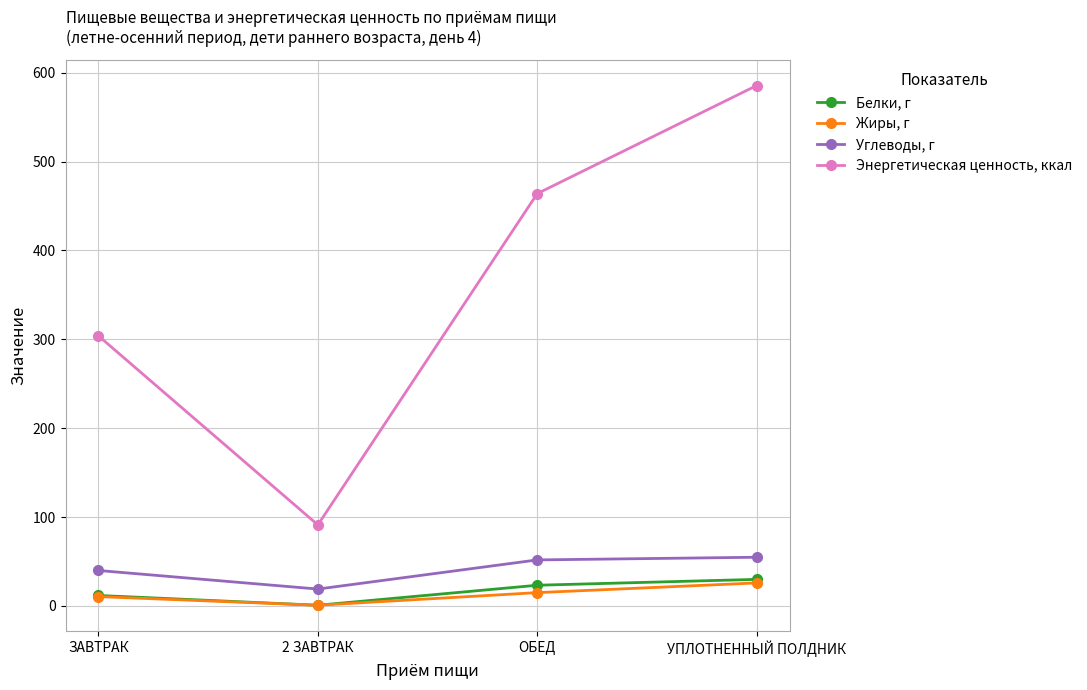

Is it true that Энергетическая ценность, ккал equals 464.0 at ОБЕД?

True